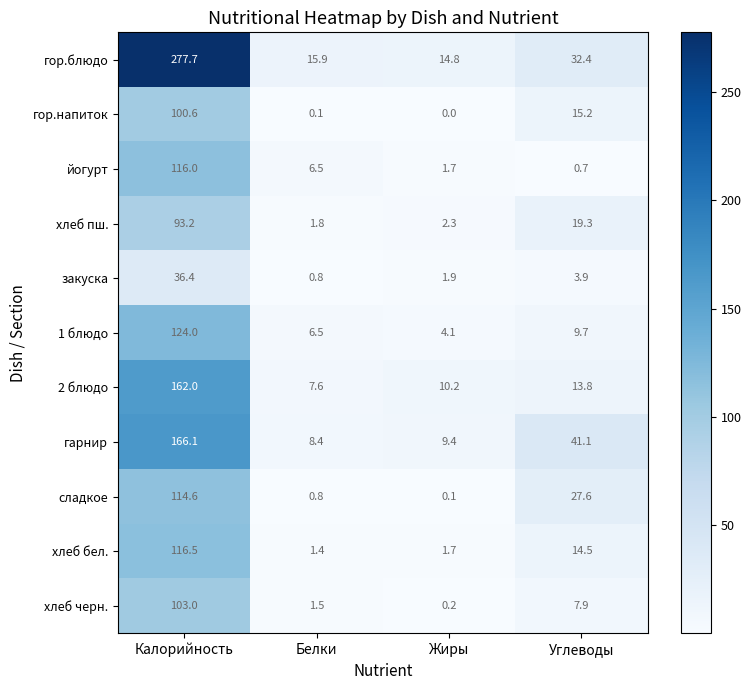

What is the difference between the йогурт values at Белки and Калорийность?

109.5